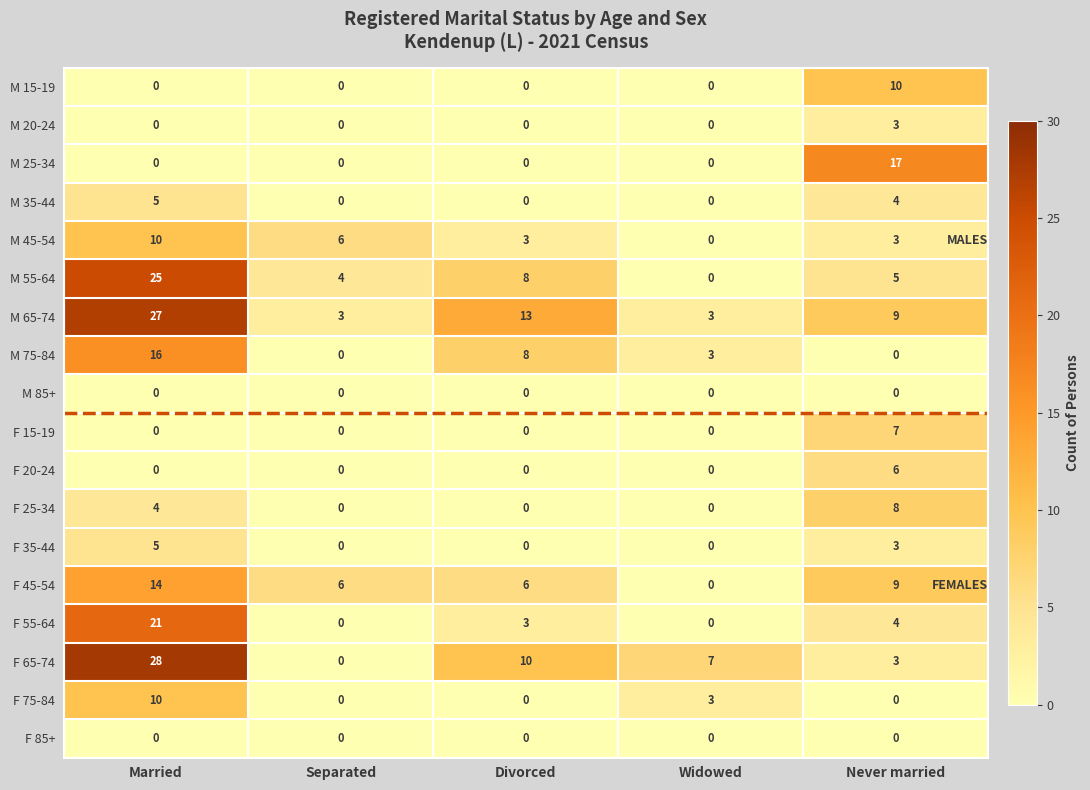

What is the sum of all F 45-54 values?

35